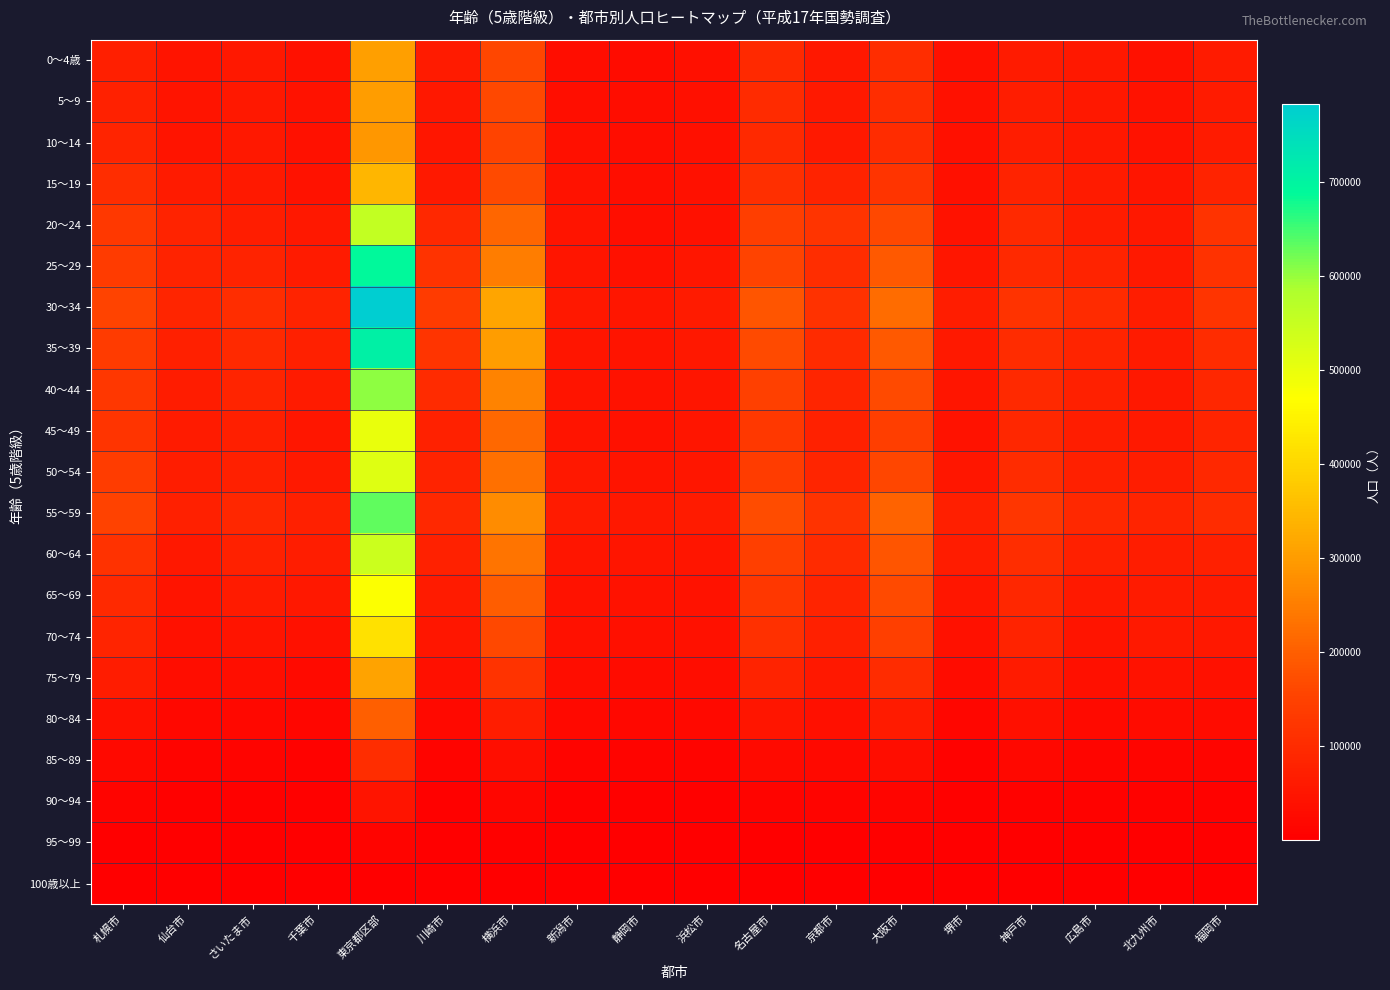

Which category has the lowest value across all series?

千葉市